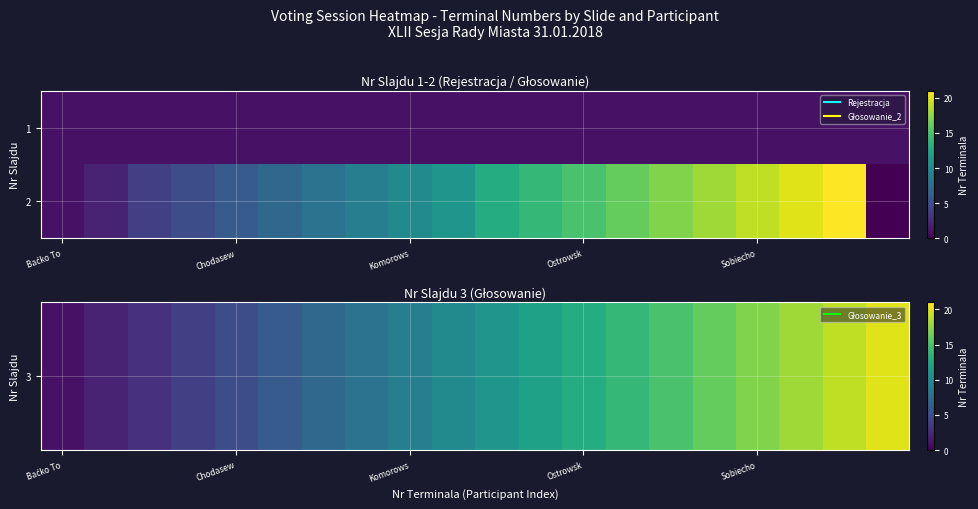

List the series in order of their overall mean, lowest first.

3, 2